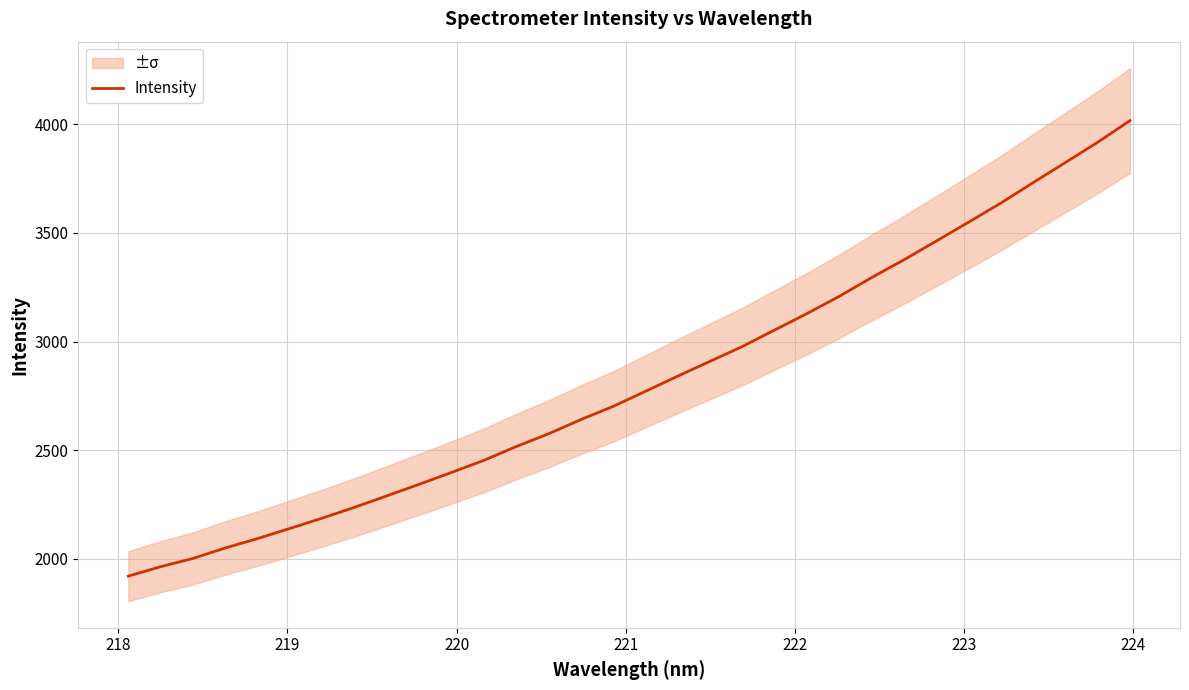

Does the chart display data point markers on the line(s)?

No